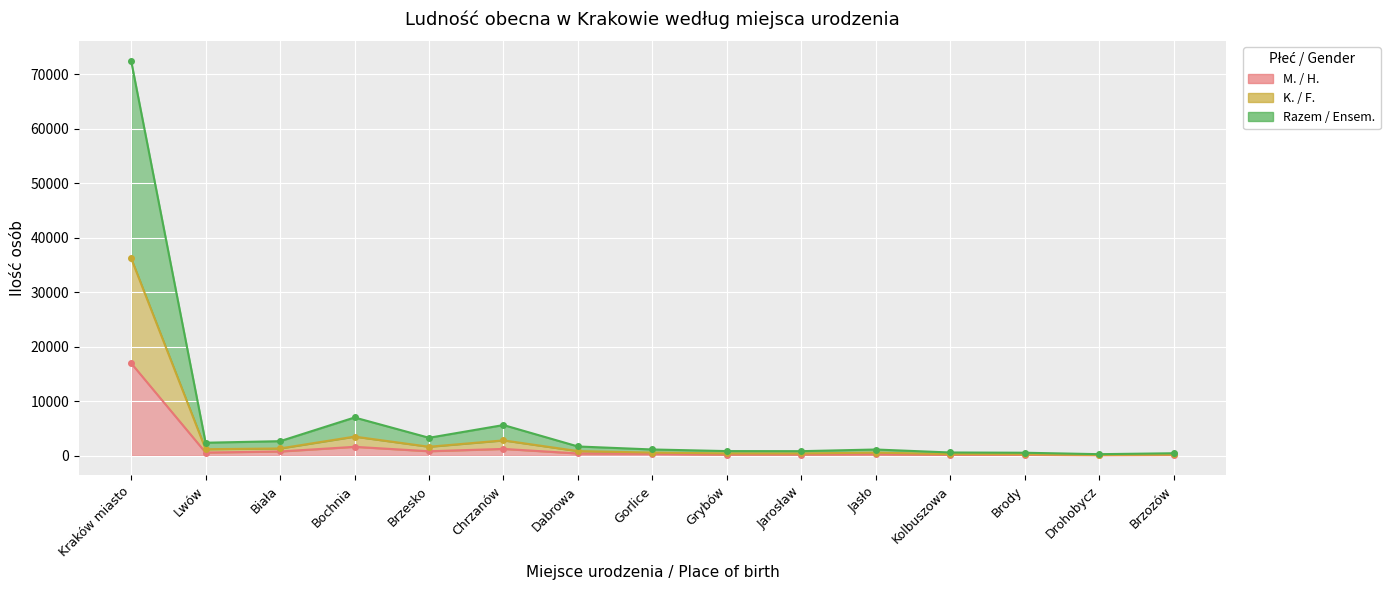

Reading left to right, list all the values displayed in this chart.

M. / H.: 16992	582	780	1637	825	1253	414	358	214	226	290	153	146	75	124
K. / F.: 36243	1194	1336	3511	1649	2817	850	575	426	419	572	298	275	143	228
Razem / Ensem.: 72486	2388	2672	7022	3298	5634	1700	1150	852	838	1144	596	550	286	456